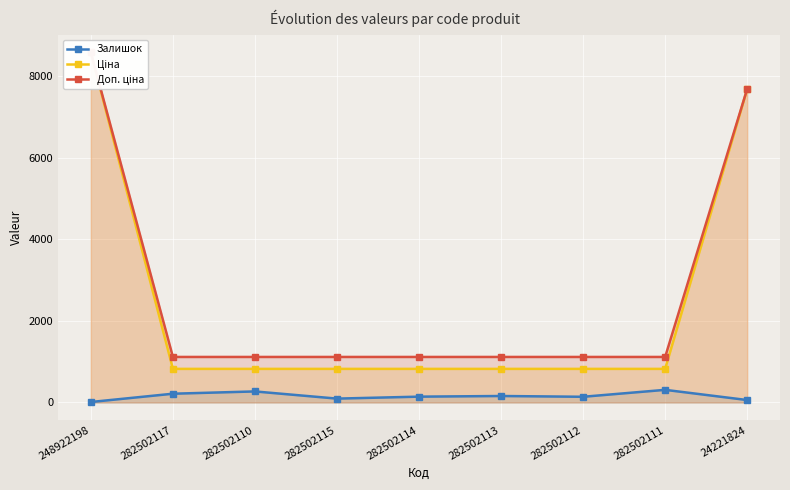

Which series changed the most between 282502115 and 282502113?

Залишок